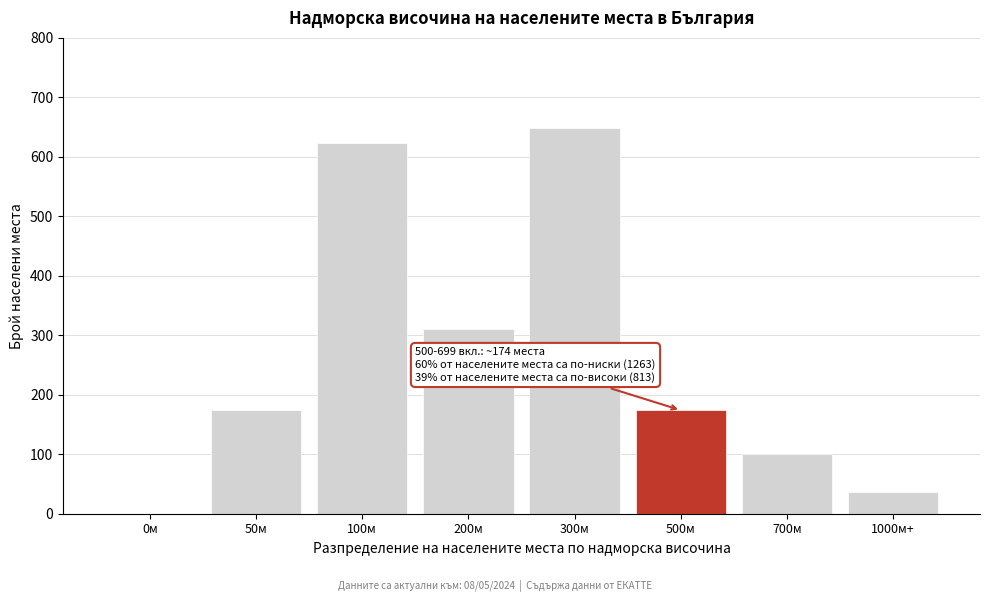

Reading right to left, transcribe all the data shown in this chart.

1000м+=37	700м=100	500м=174	300м=648	200м=310	100м=623	50м=174	0м=0